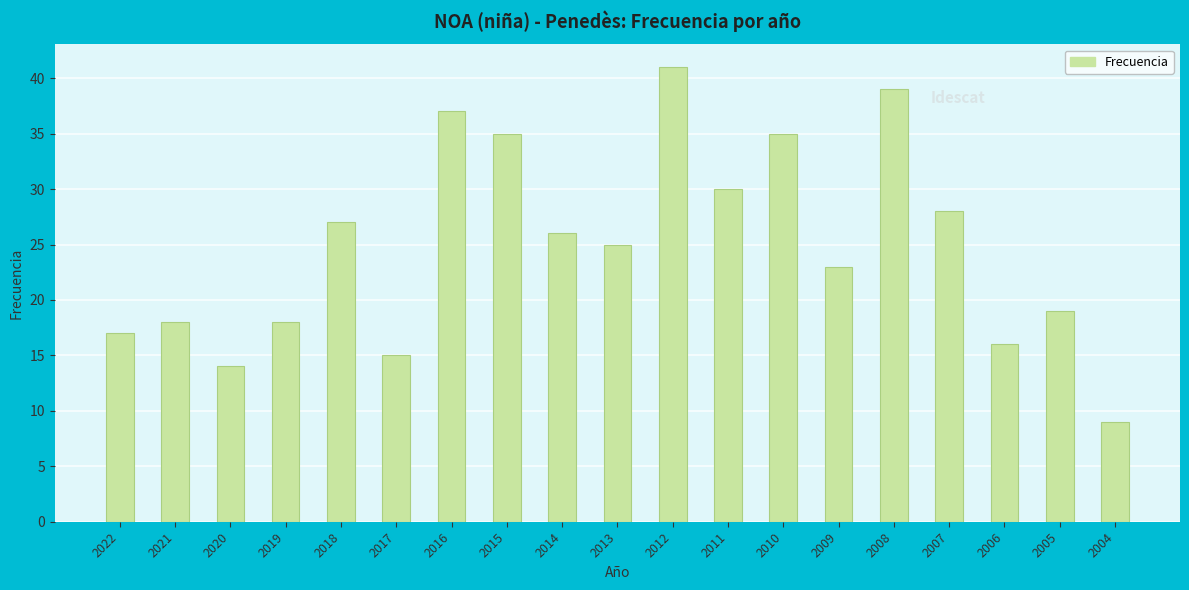

Approximately how many times larger is the value at 2005 compared to 2020?

1.4